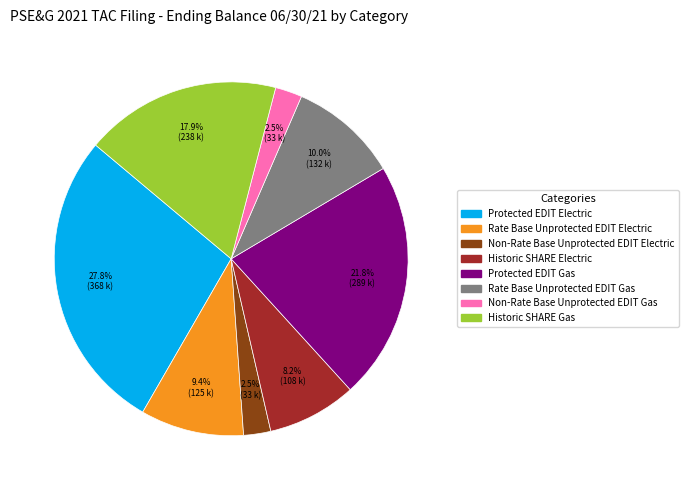

Between Protected EDIT Gas and Historic SHARE Gas, which is larger?

Protected EDIT Gas